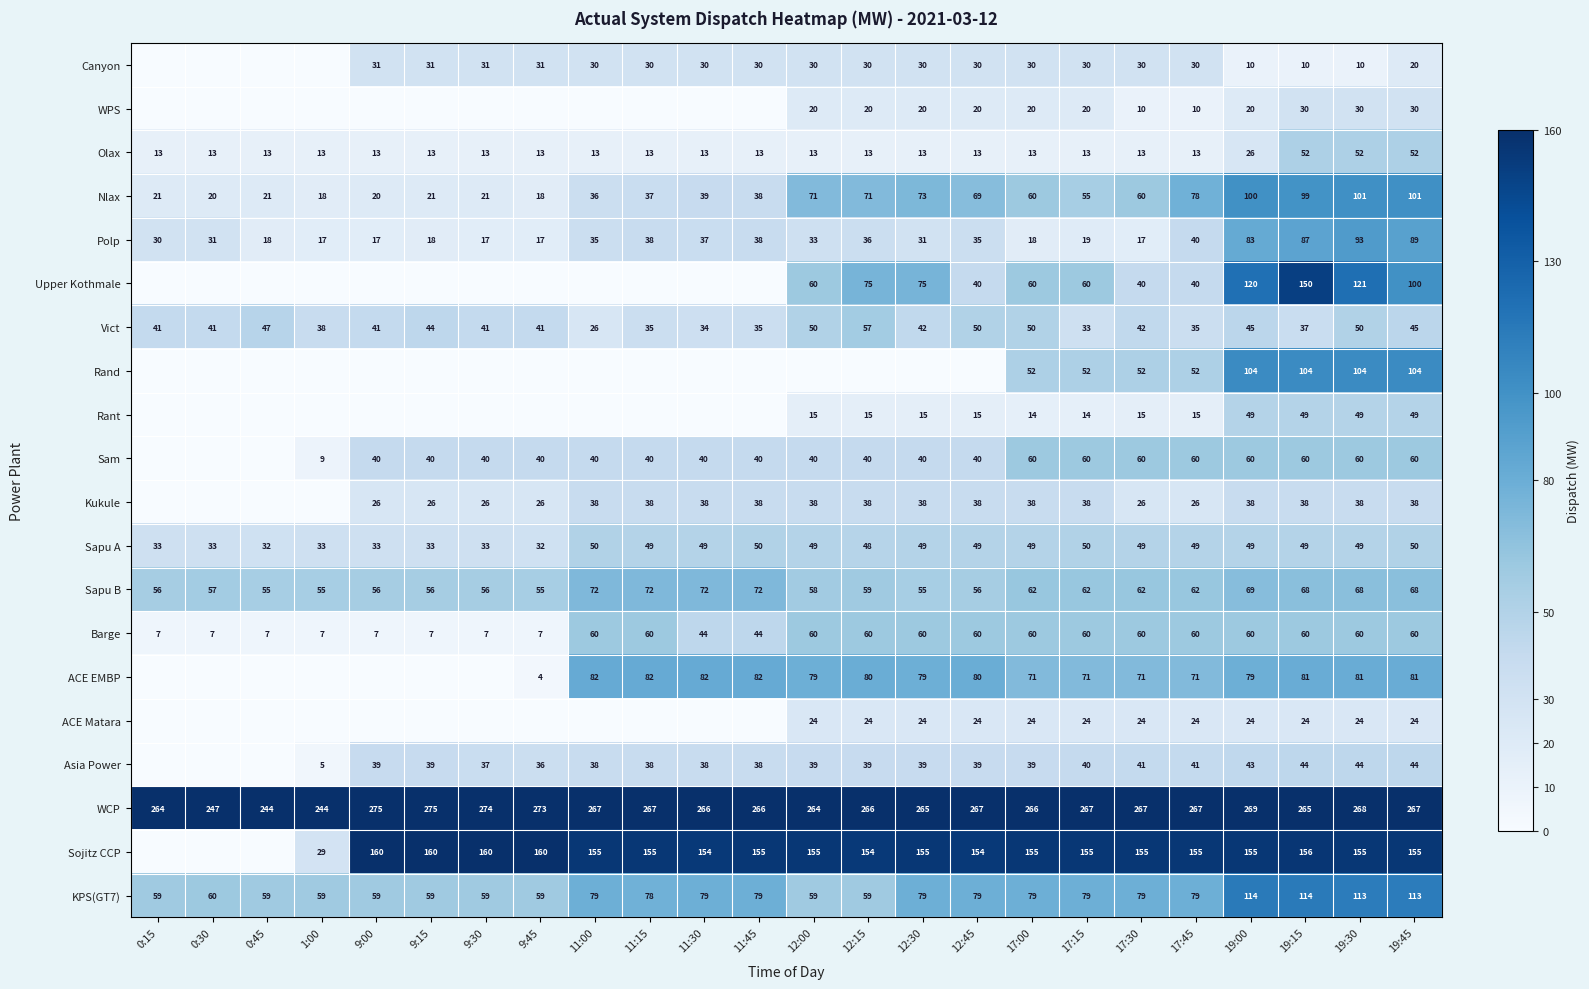

The value of ACE EMBP at 19:15 is 81. True or false?

True